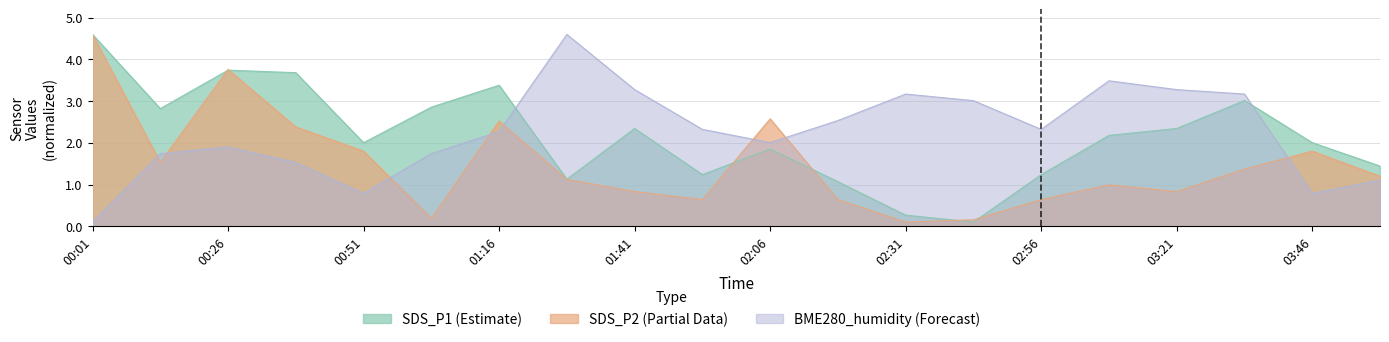

How many values in the SDS_P1 series are below 2?

8